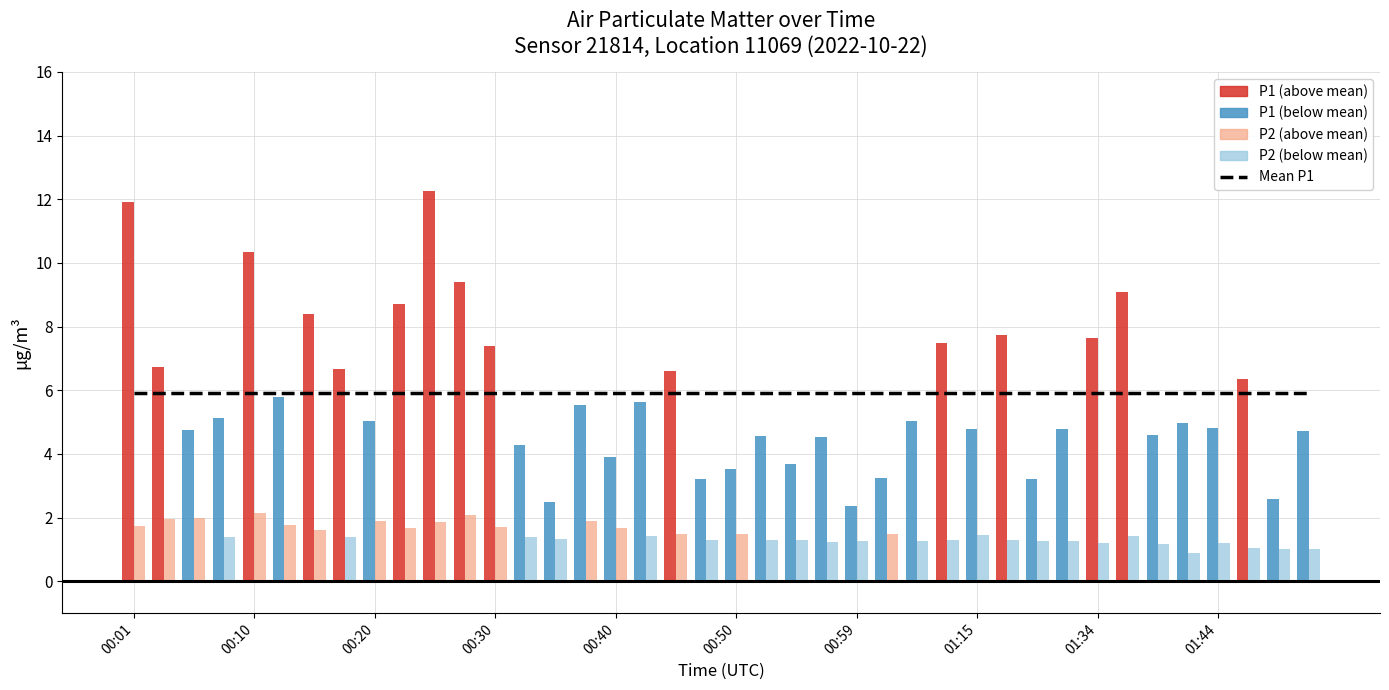

What is the label of the 20th bar from the left?

00:47